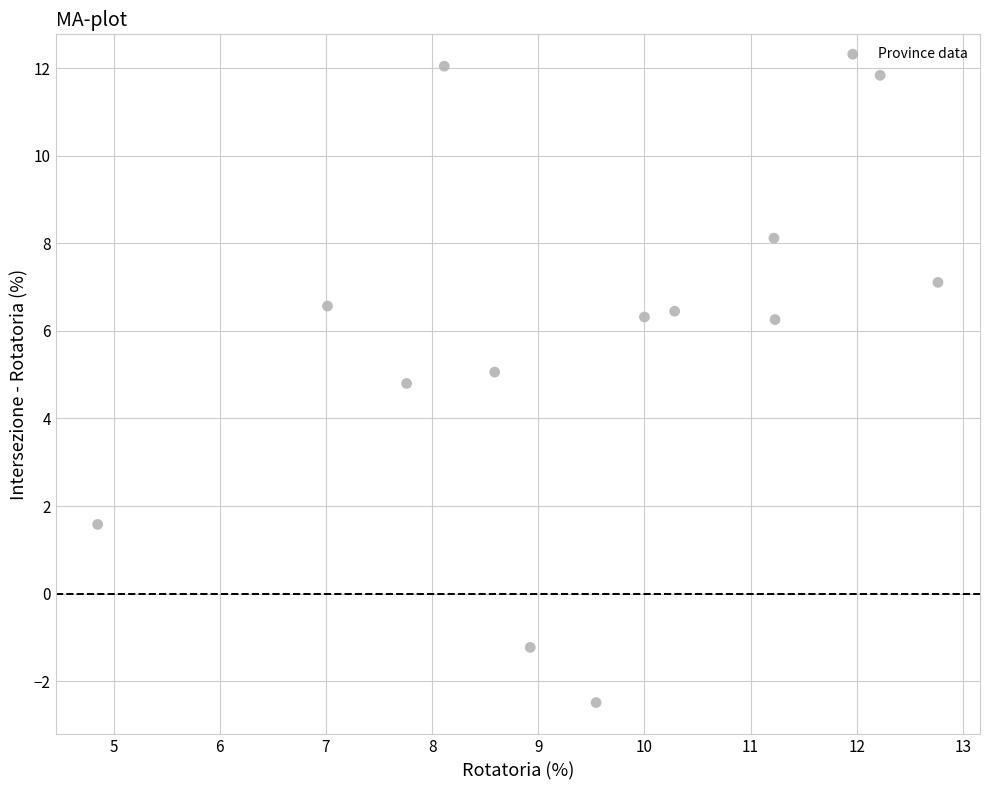

What is the range of X values (max minus min)?

7.9